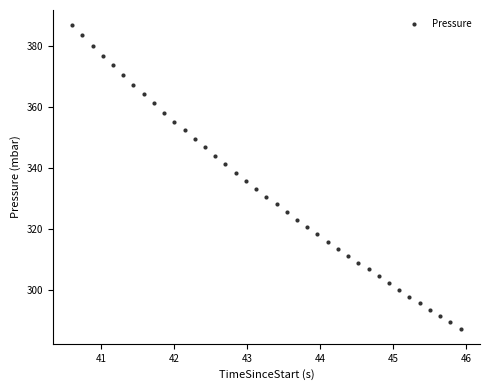

What is the range of Y values (max minus min)?

99.7